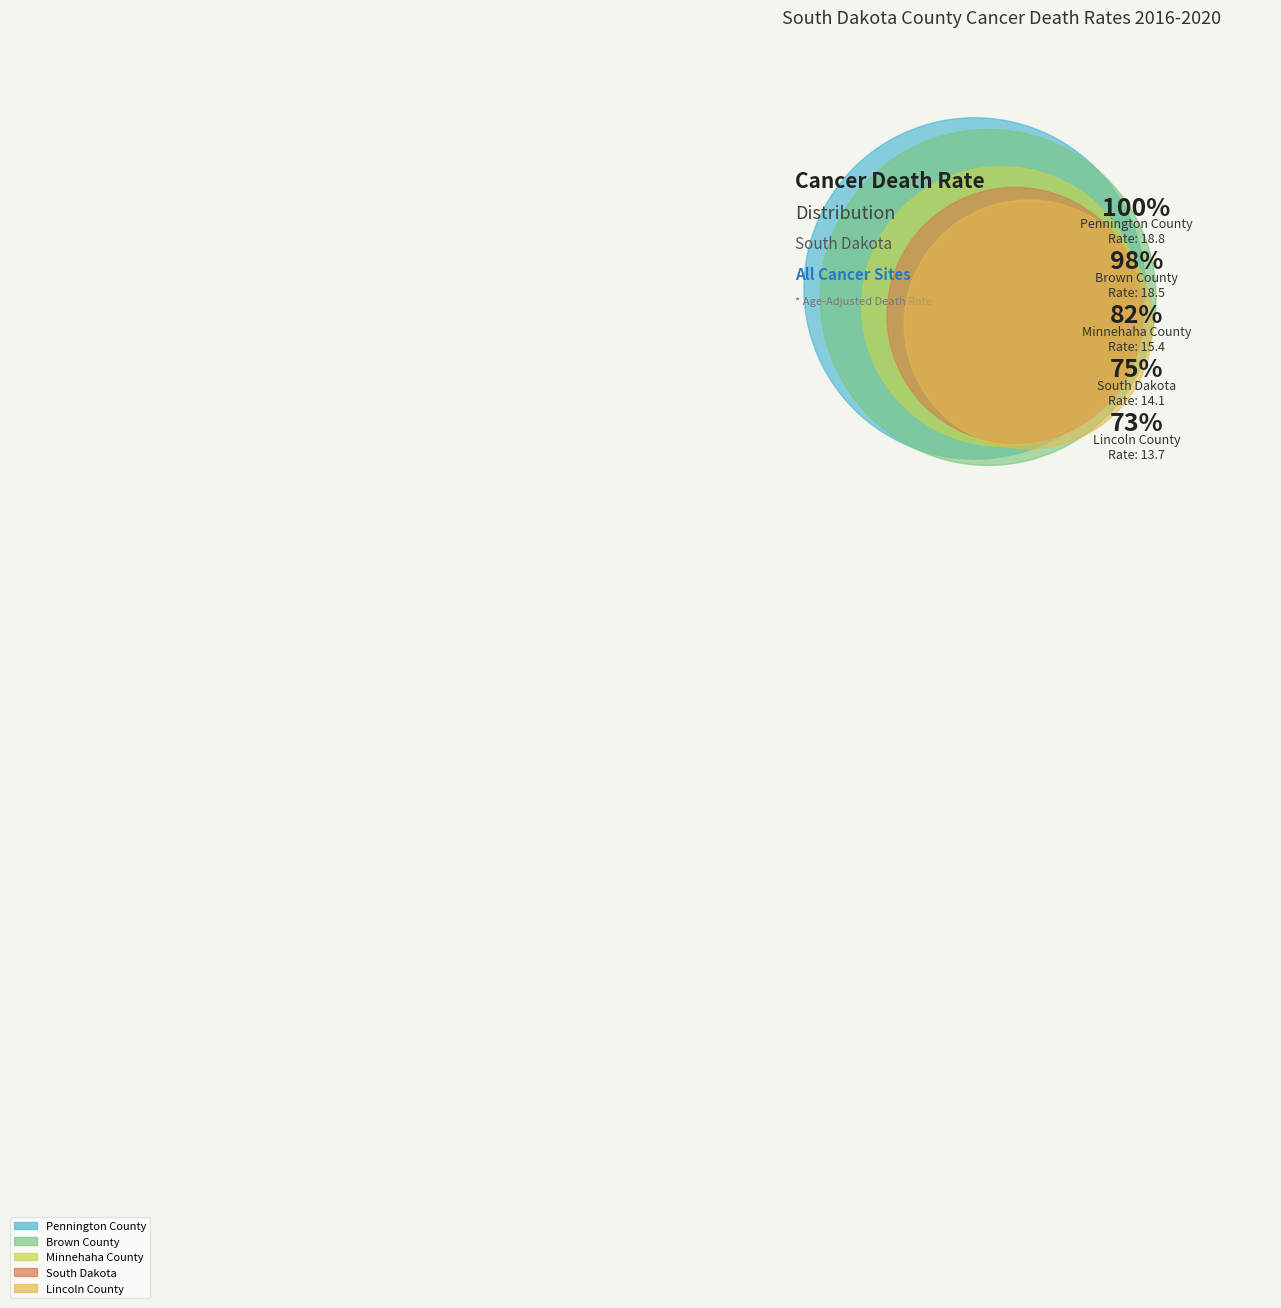

Is Lincoln County the majority of the pie?

No